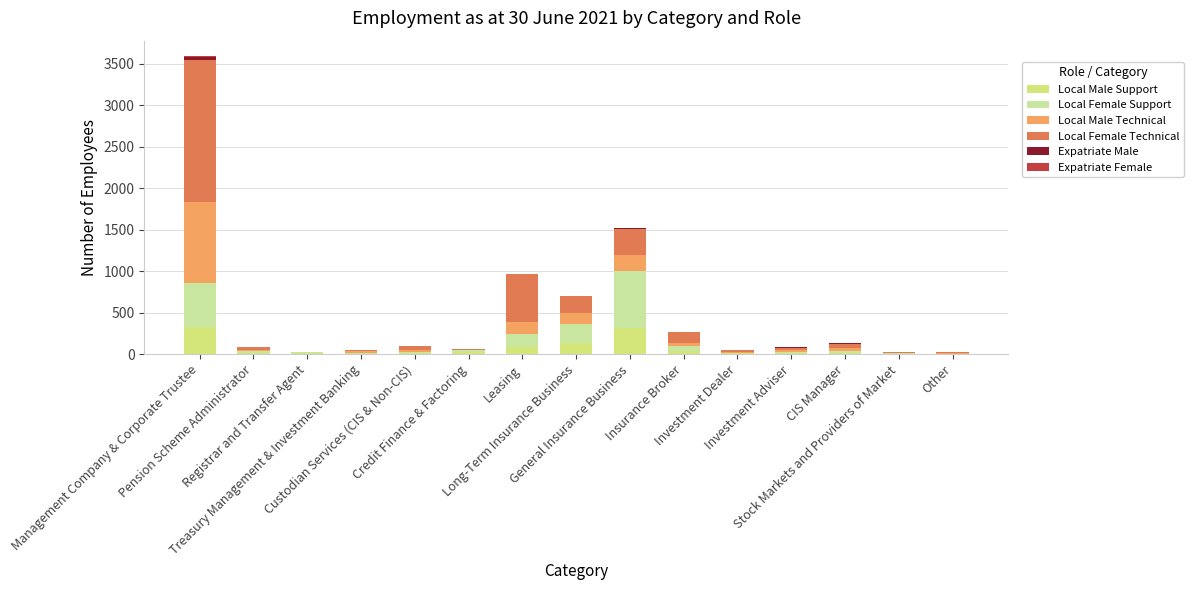

Which series has the largest total across all categories?

Local Female Technical